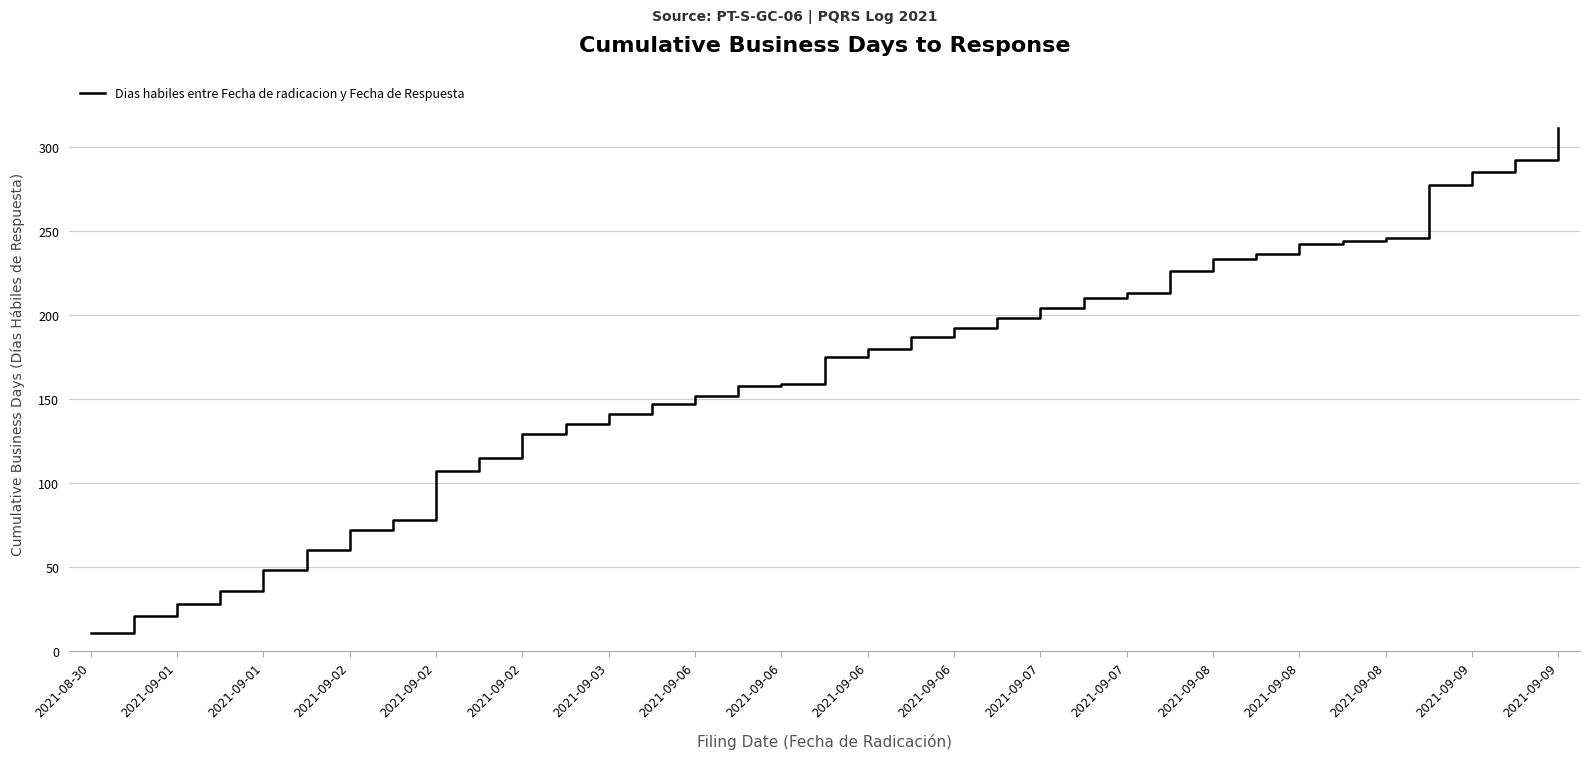

What is the smallest value displayed?

11